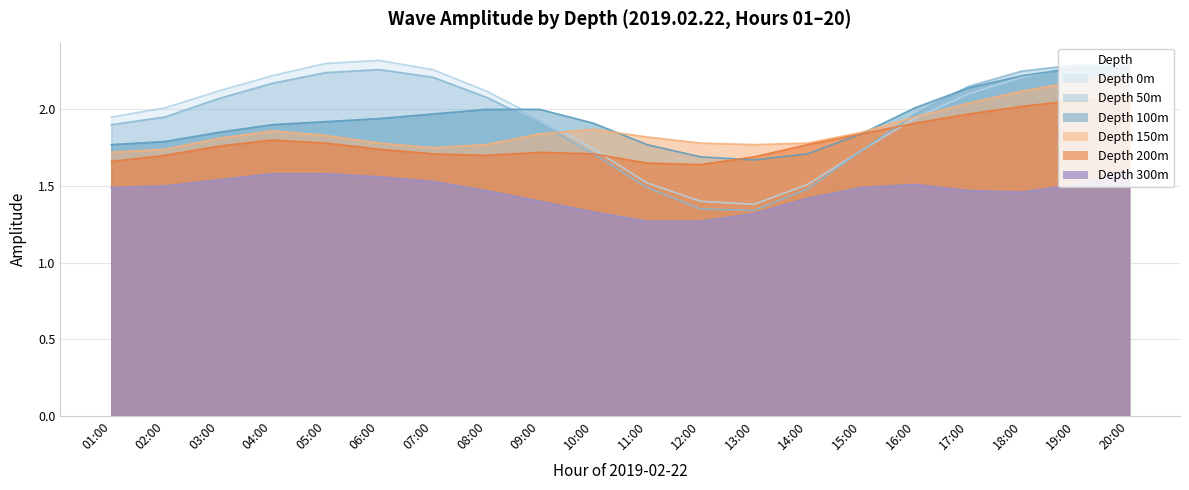

Which label corresponds to the largest value in the chart?

06:00